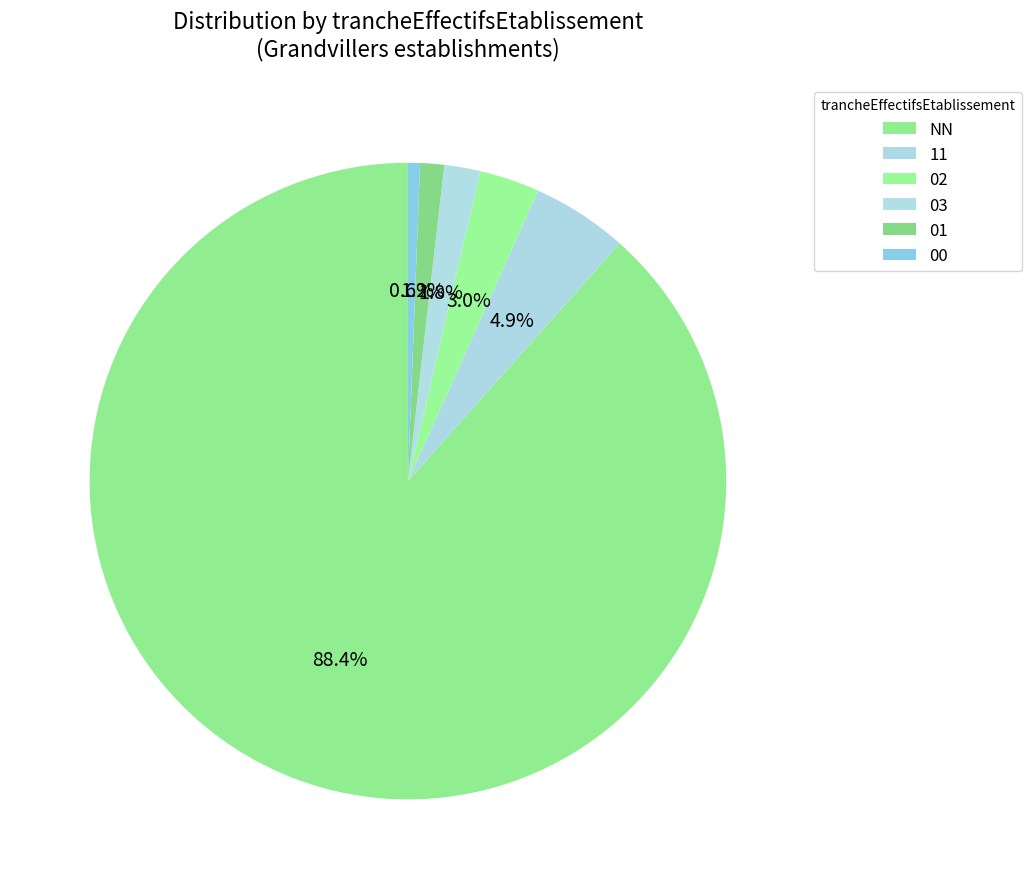

What is the change in value from 02 to 01?

-3